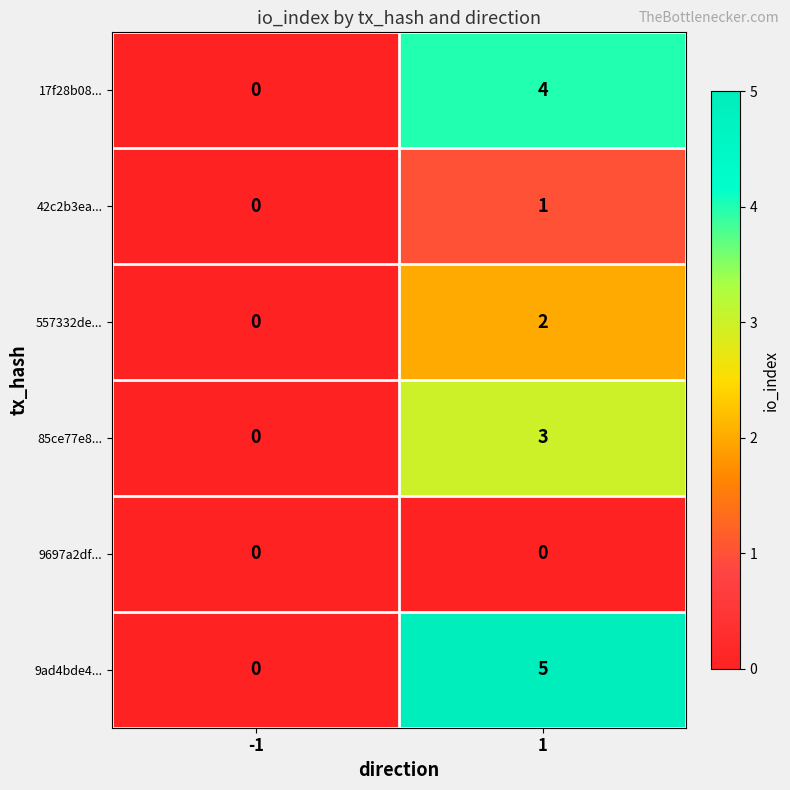

Which series has the largest range (max minus min)?

9ad4bde4...